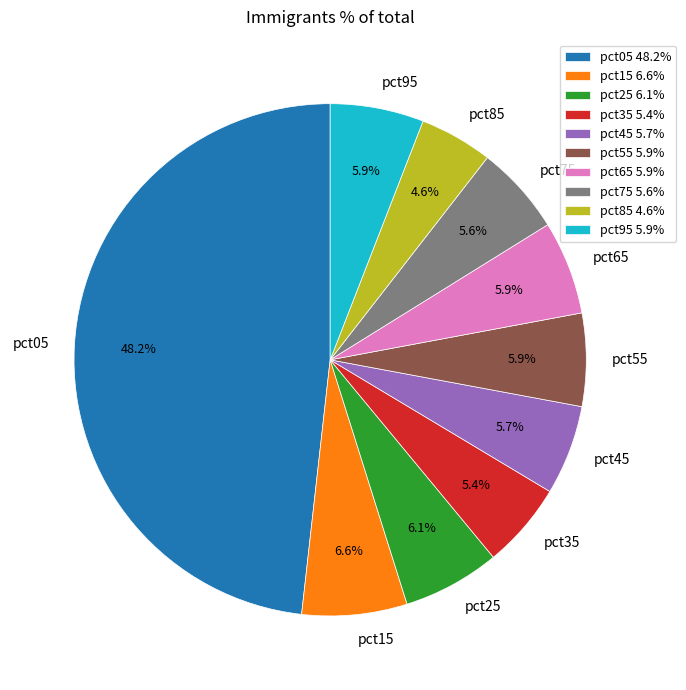

To the nearest percent, what is the average slice percentage?

10%